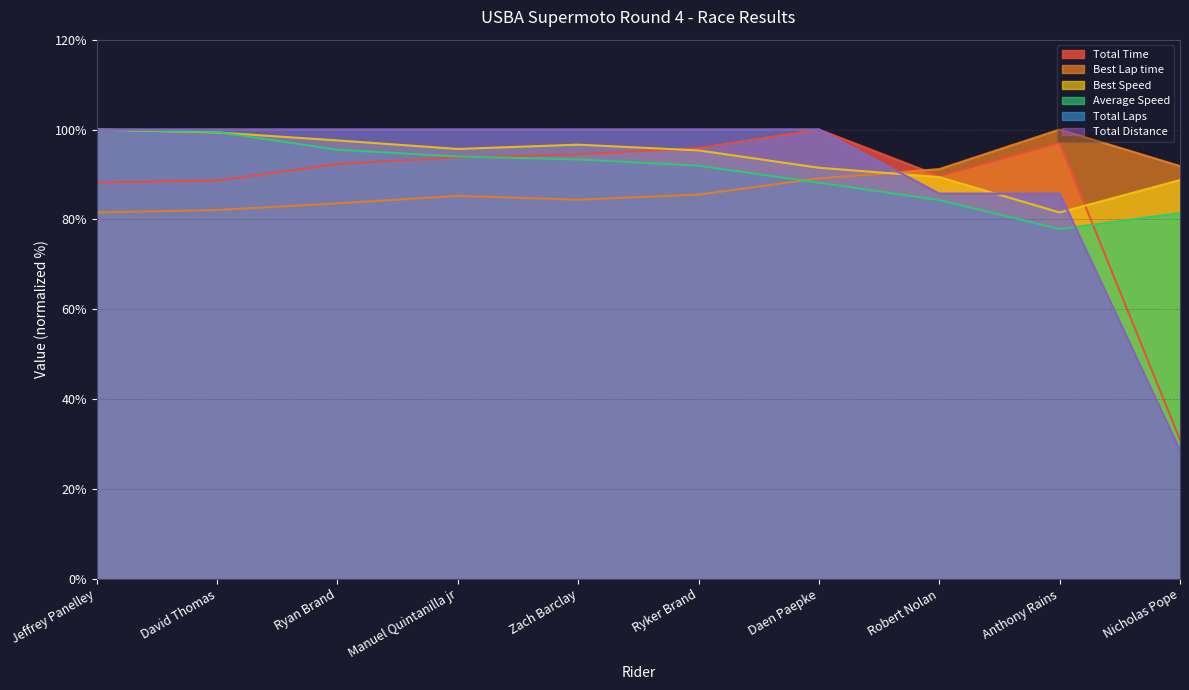

List the labels in order of Best Lap time value, largest first.

Anthony Rains, Nicholas Pope, Robert Nolan, Daen Paepke, Ryker Brand, Manuel Quintanilla jr, Zach Barclay, Ryan Brand, David Thomas, Jeffrey Panelley